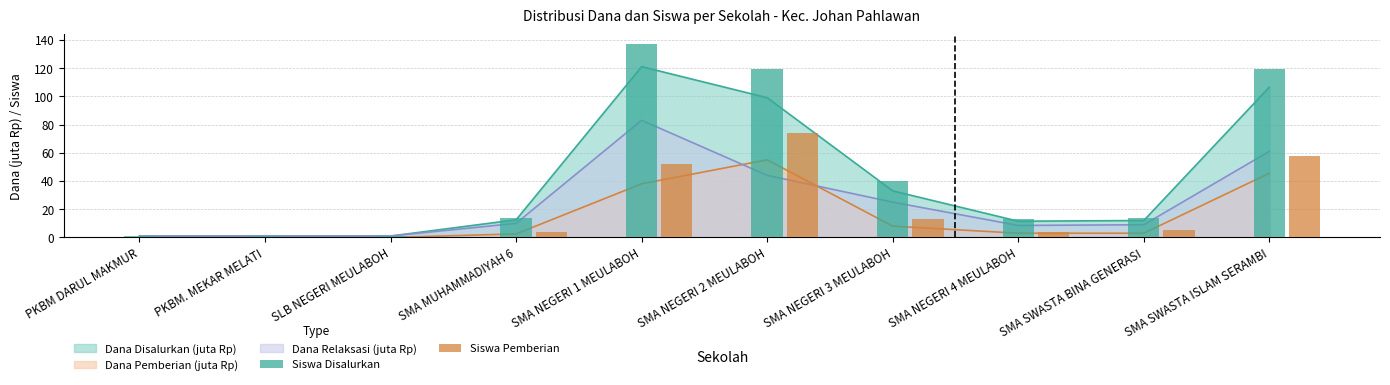

At which label does Siswa Pemberian reach its peak?

SMA NEGERI 2 MEULABOH